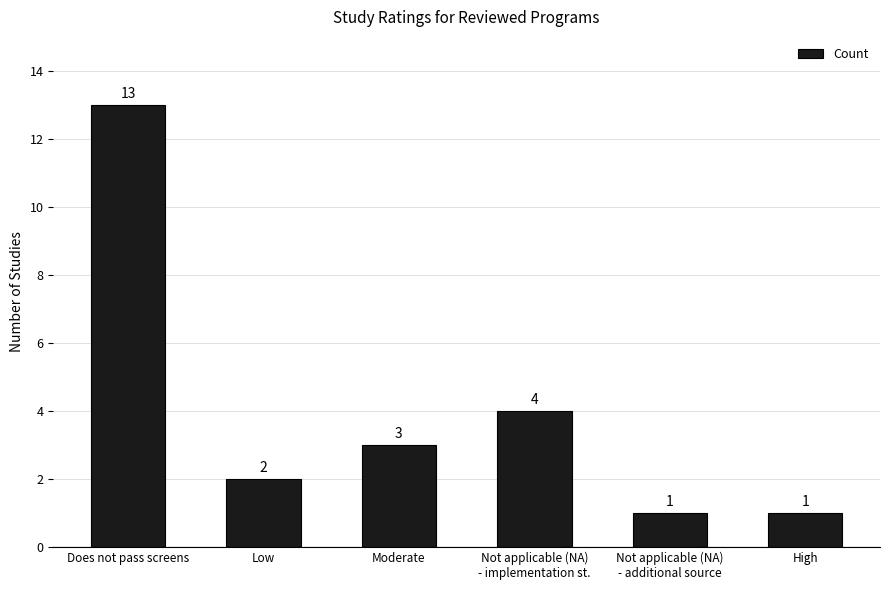

At which category does the chart reach its peak across all series?

Does not pass screens